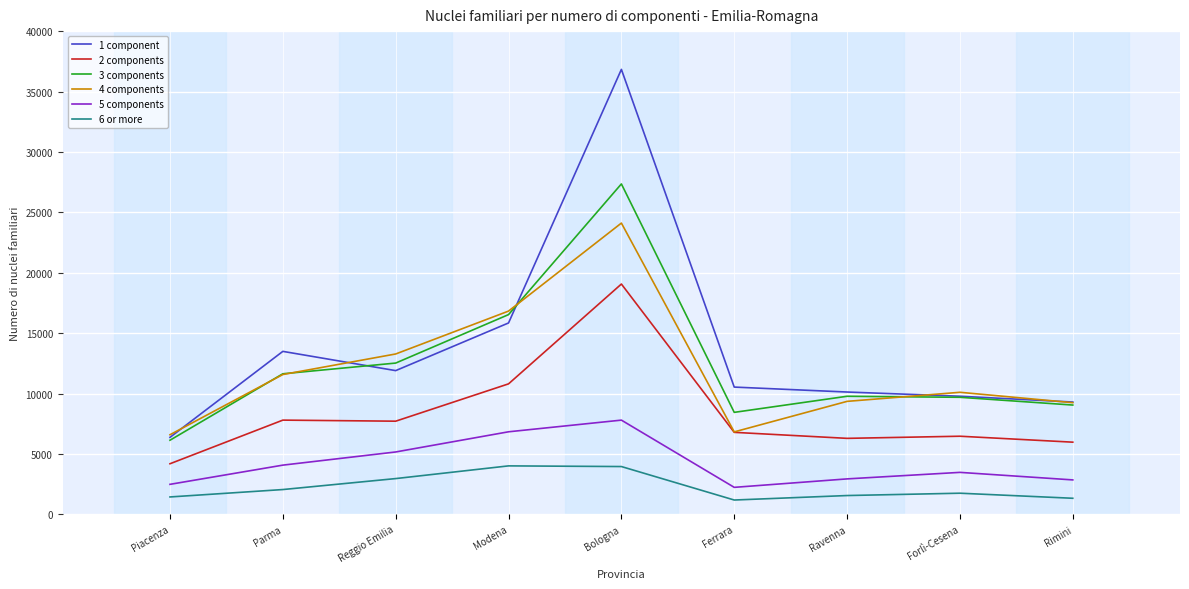

Where is 4 components nearest to the value 15348?

Modena